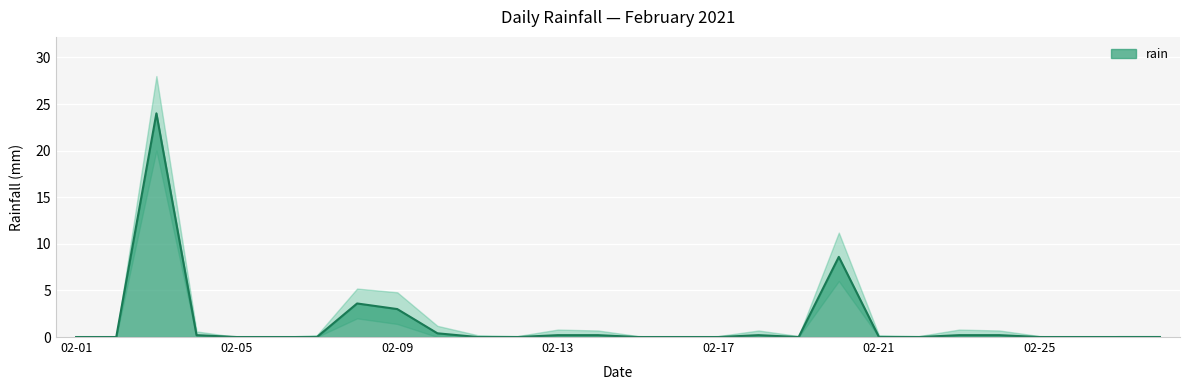

What is the average value of the rain_upper series?

2.0